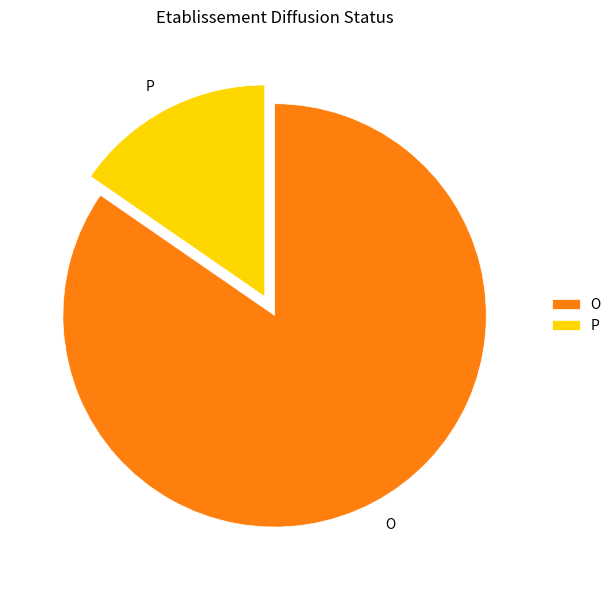

How many segments does this pie chart have?

2